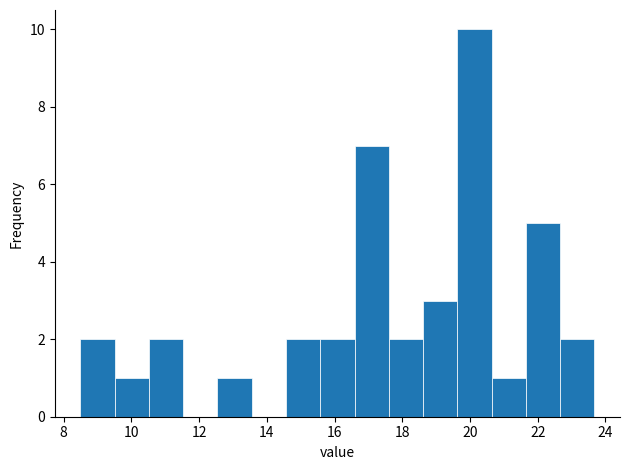

Over which range of the x-axis is the bar tallest?

19.6 to 20.6